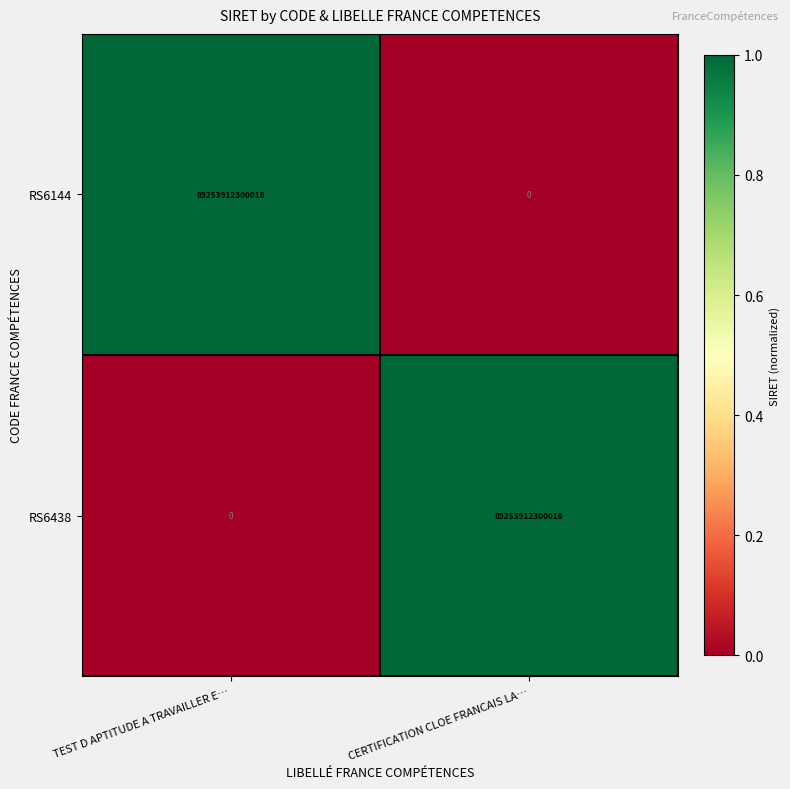

Is the value of RS6144 at TEST D APTITUDE A TRAVAILLER E… greater than the value of RS6438 at TEST D APTITUDE A TRAVAILLER E…?

Yes